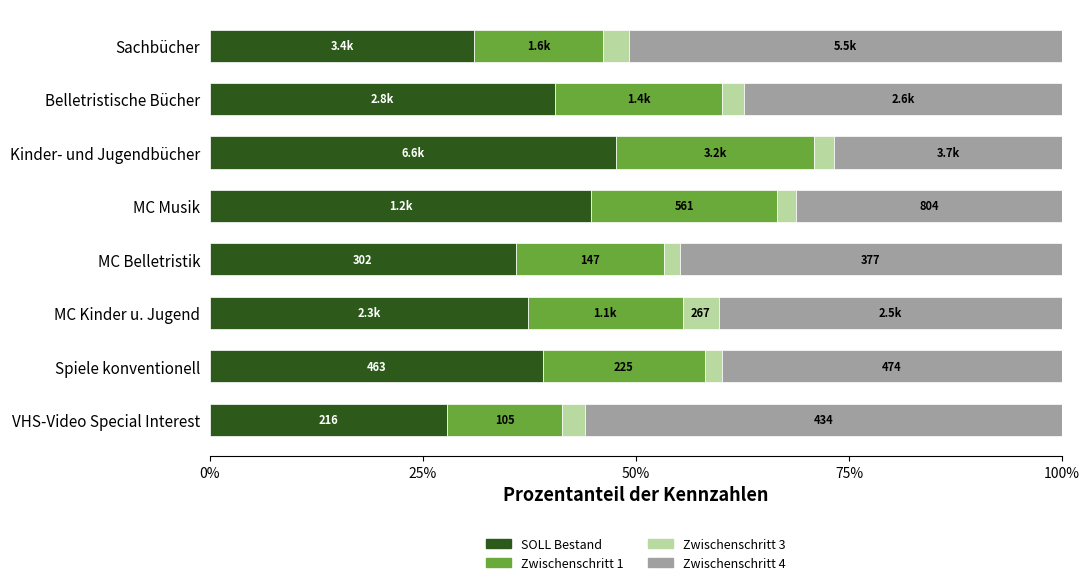

What is the minimum value for SOLL Bestand?

27.8